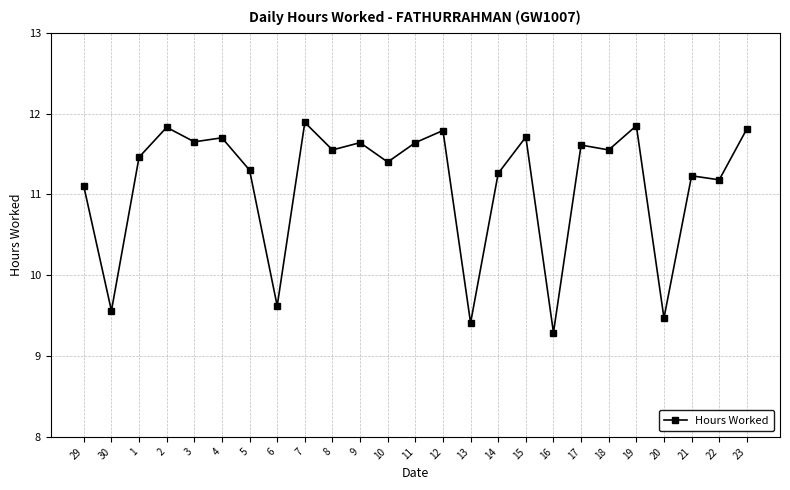

What is the smallest value displayed?

9.3